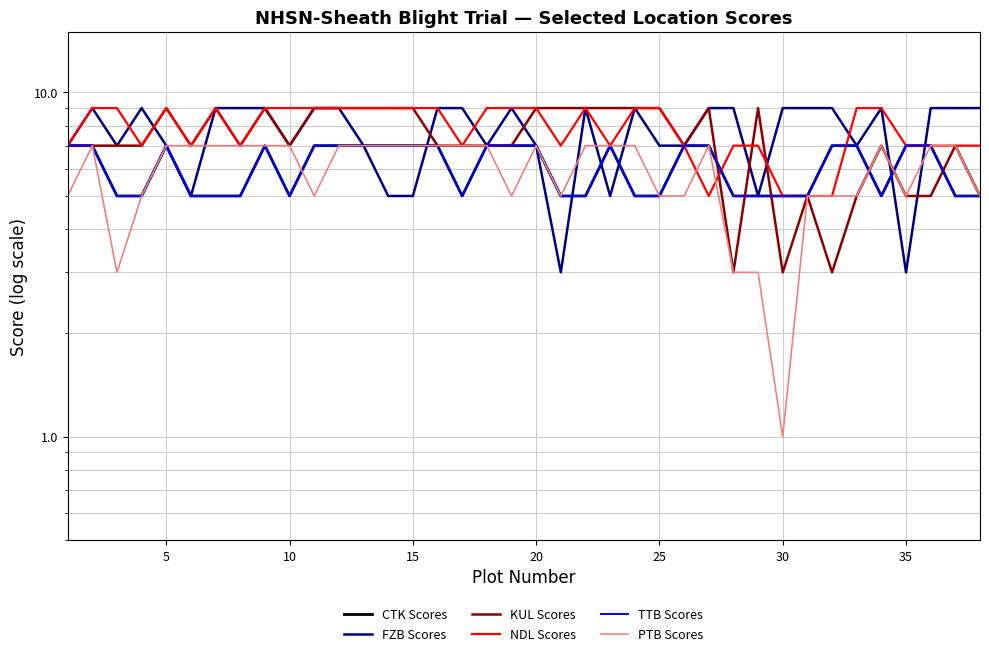

What is the value of the PTB Scores point at the 1st from the left?

5